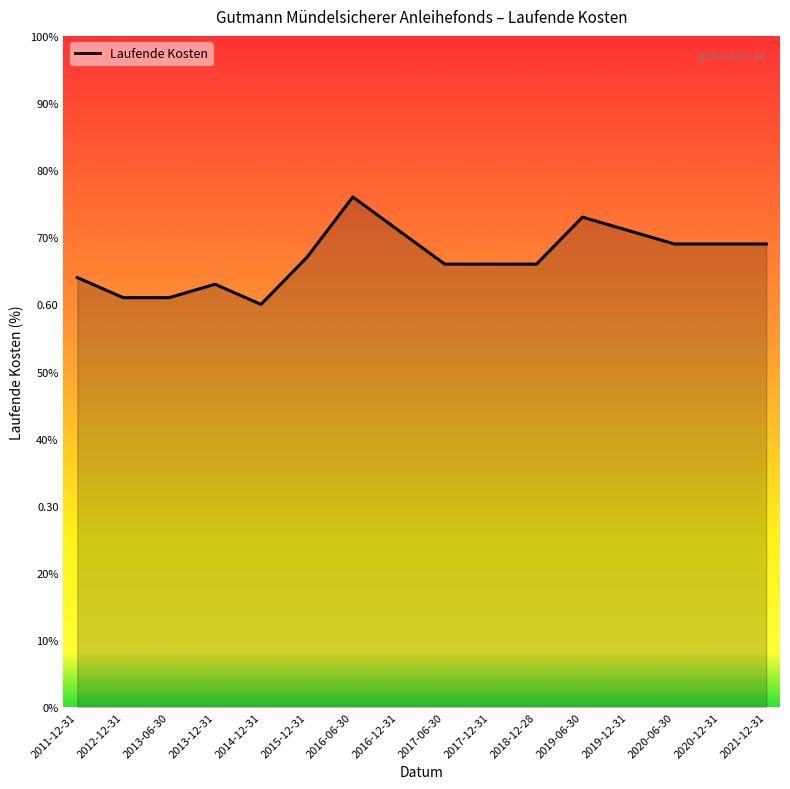

Is this an area chart (filled region under the line)?

Yes